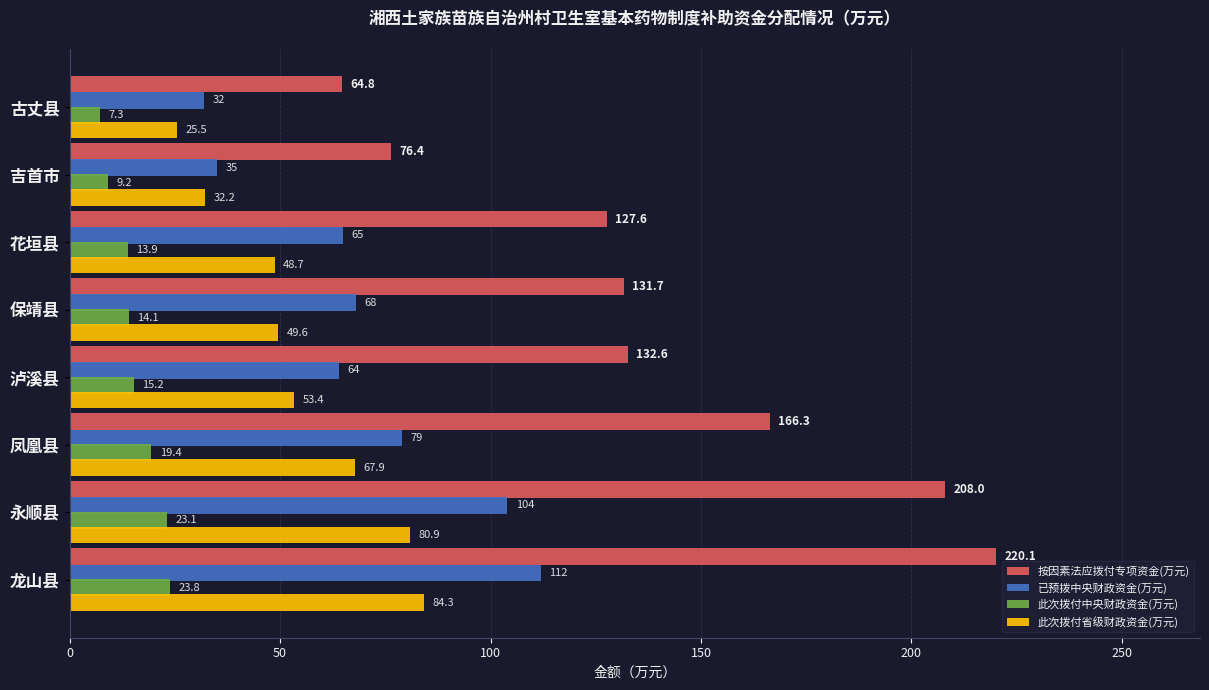

What is the maximum value for 此次拨付中央财政资金(万元)?

23.8